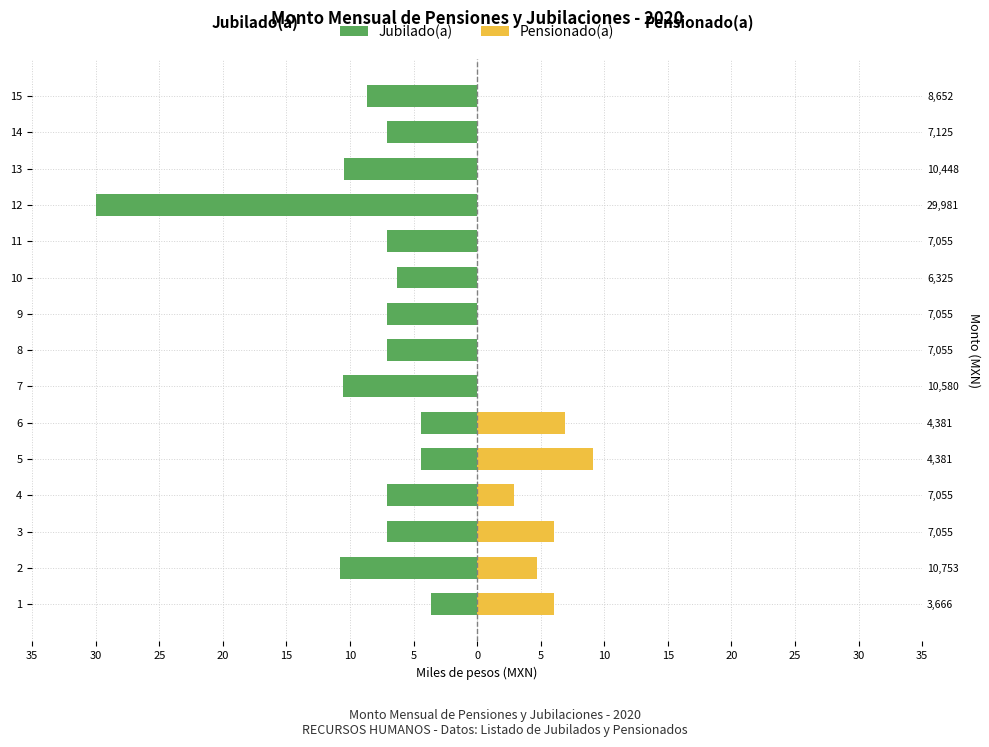

The value of Pensionado(a) at 4 is 1.0. True or false?

False